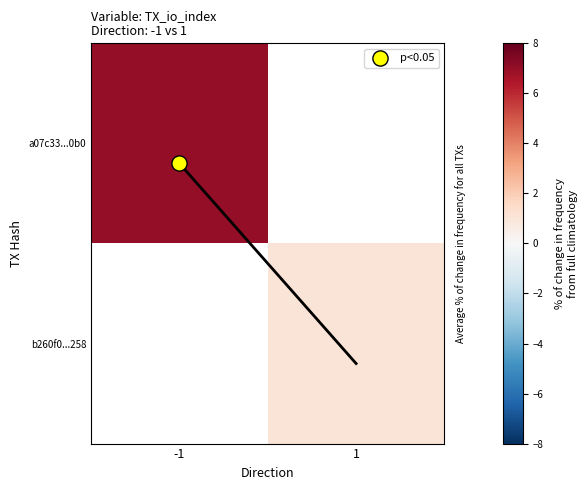

How many positive values does the a07c33...0b0 series have?

1